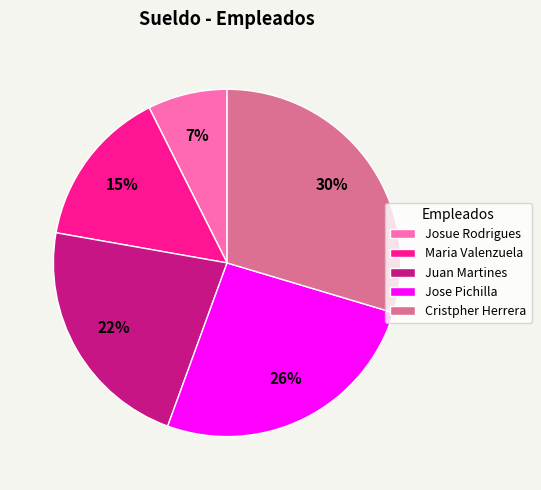

Does Cristpher Herrera represent more than half of the total?

No